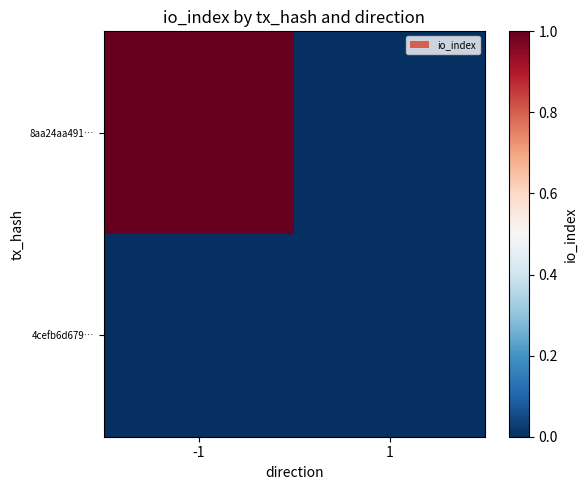

Which has a higher value, 1 or -1?

-1